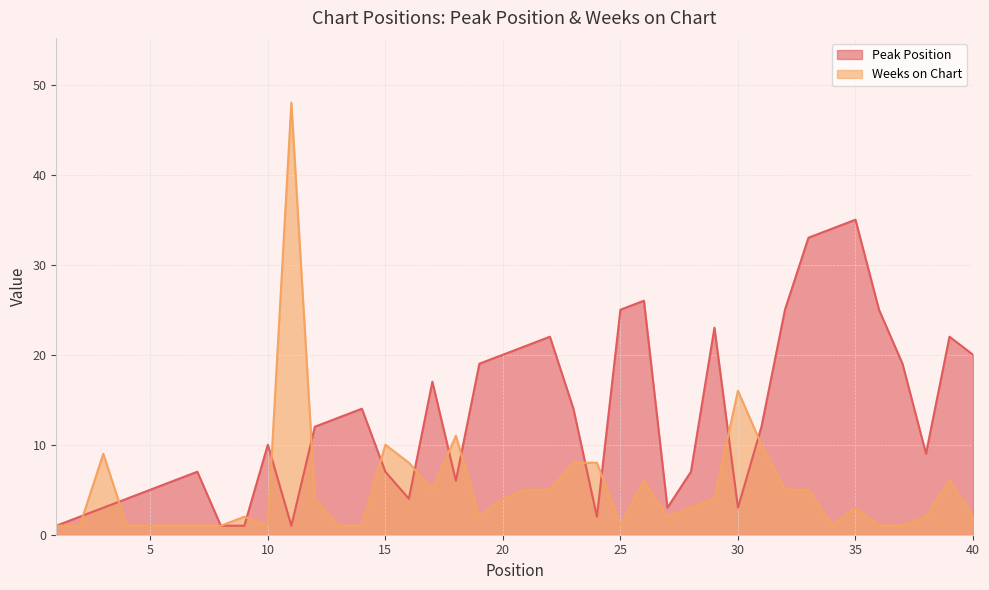

Between which two adjacent categories do Weeks on Chart and Peak Position first intersect?

2 and 3